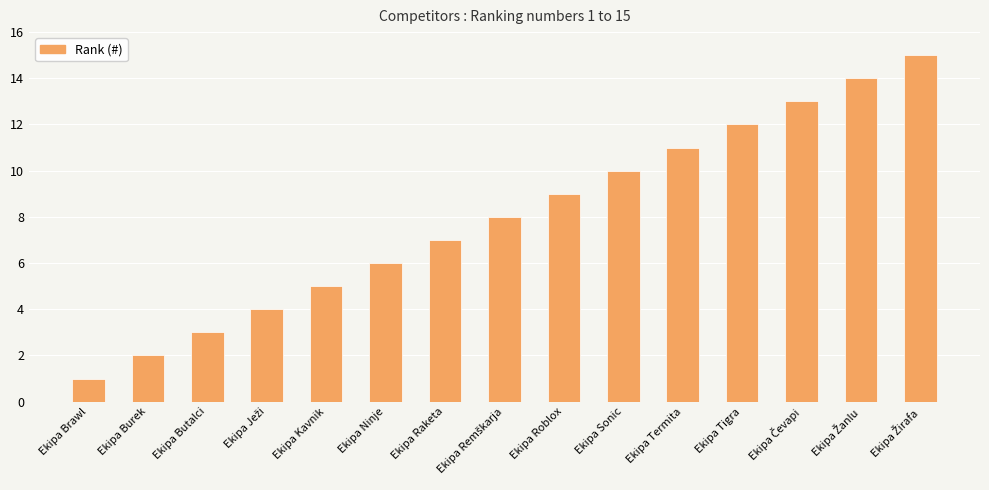

What is the label of the 4th bar from the right?

Ekipa Tigra